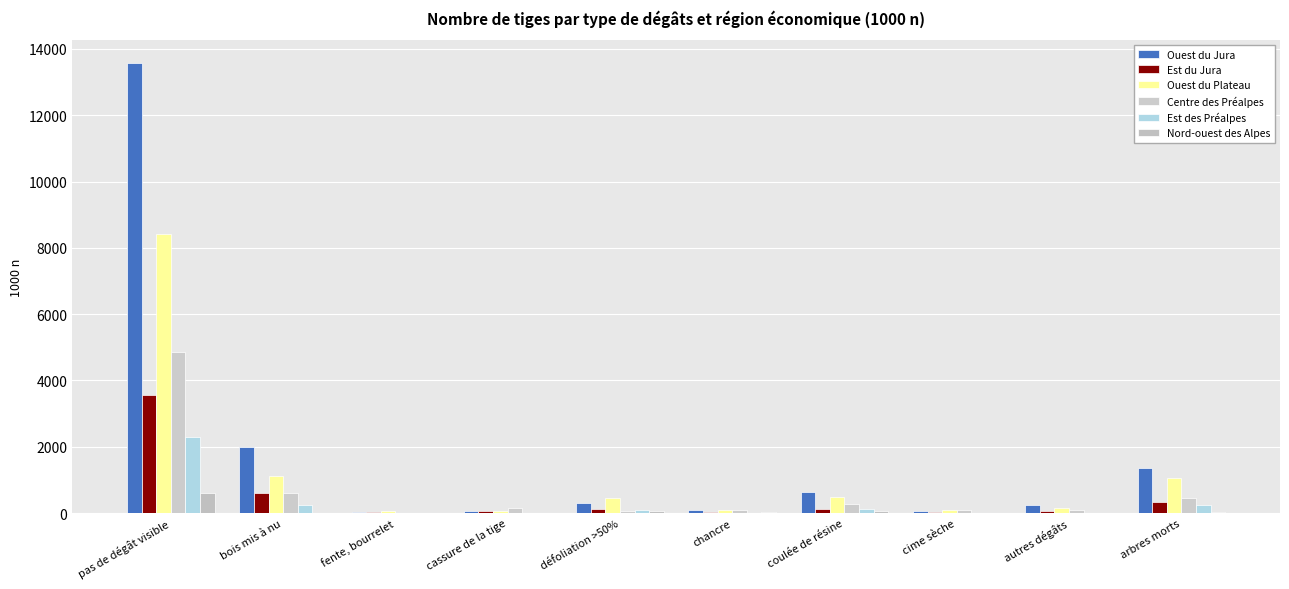

Reading left to right, list all the values displayed in this chart.

Ouest du Jura: pas de dégât visible=13586	bois mis à nu=1988	fente, bourrelet=21	cassure de la tige=64	défoliation >50%=290	chancre=80	coulée de résine=644	cime sèche=58	autres dégâts=247	arbres morts=1350
Est du Jura: pas de dégât visible=3563	bois mis à nu=612	fente, bourrelet=17	cassure de la tige=60	défoliation >50%=108	chancre=28	coulée de résine=131	cime sèche=44	autres dégâts=48	arbres morts=325
Ouest du Plateau: pas de dégât visible=8412	bois mis à nu=1128	fente, bourrelet=56	cassure de la tige=57	défoliation >50%=444	chancre=106	coulée de résine=475	cime sèche=82	autres dégâts=159	arbres morts=1054
Centre des Préalpes: pas de dégât visible=4844	bois mis à nu=599	fente, bourrelet=0	cassure de la tige=140	défoliation >50%=74	chancre=78	coulée de résine=283	cime sèche=88	autres dégâts=80	arbres morts=455
Est des Préalpes: pas de dégât visible=2297	bois mis à nu=231	fente, bourrelet=7	cassure de la tige=15	défoliation >50%=82	chancre=7	coulée de résine=135	cime sèche=0	autres dégâts=0	arbres morts=234
Nord-ouest des Alpes: pas de dégât visible=600	bois mis à nu=8	fente, bourrelet=7	cassure de la tige=0	défoliation >50%=47	chancre=27	coulée de résine=65	cime sèche=0	autres dégâts=0	arbres morts=40